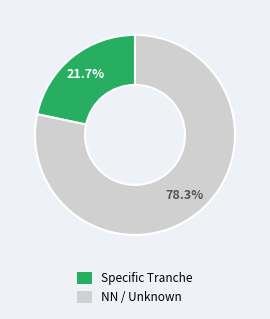

Is there a majority slice in this chart?

Yes